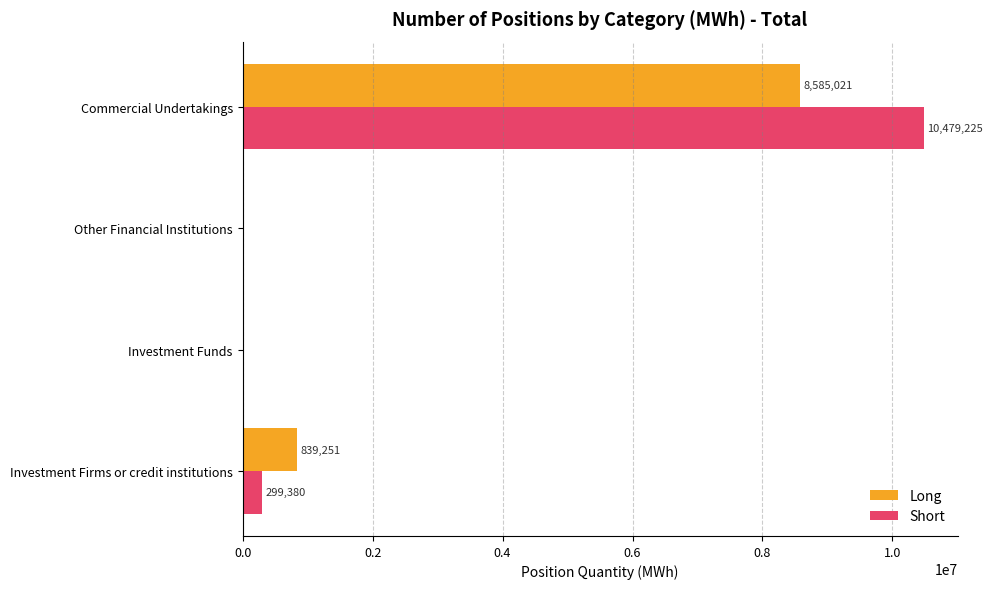

What is the highest value of the Long series?

8585021